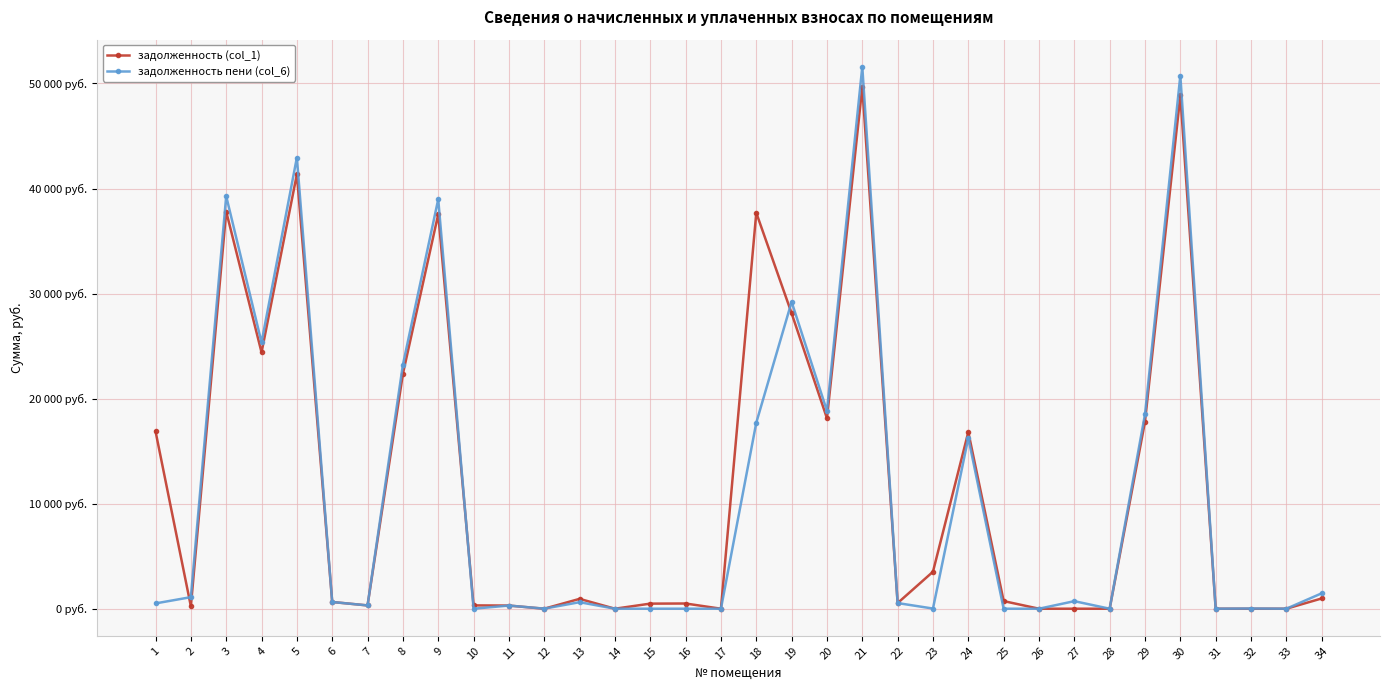

What are all the series names shown in the legend?

задолженность (col_1), задолженность пени (col_6)